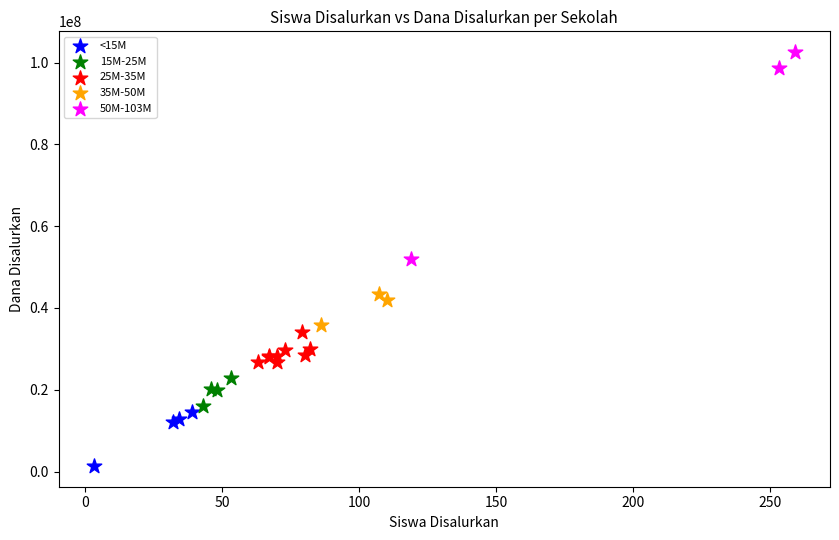

Which series contains the highest Y value?

50M-103M